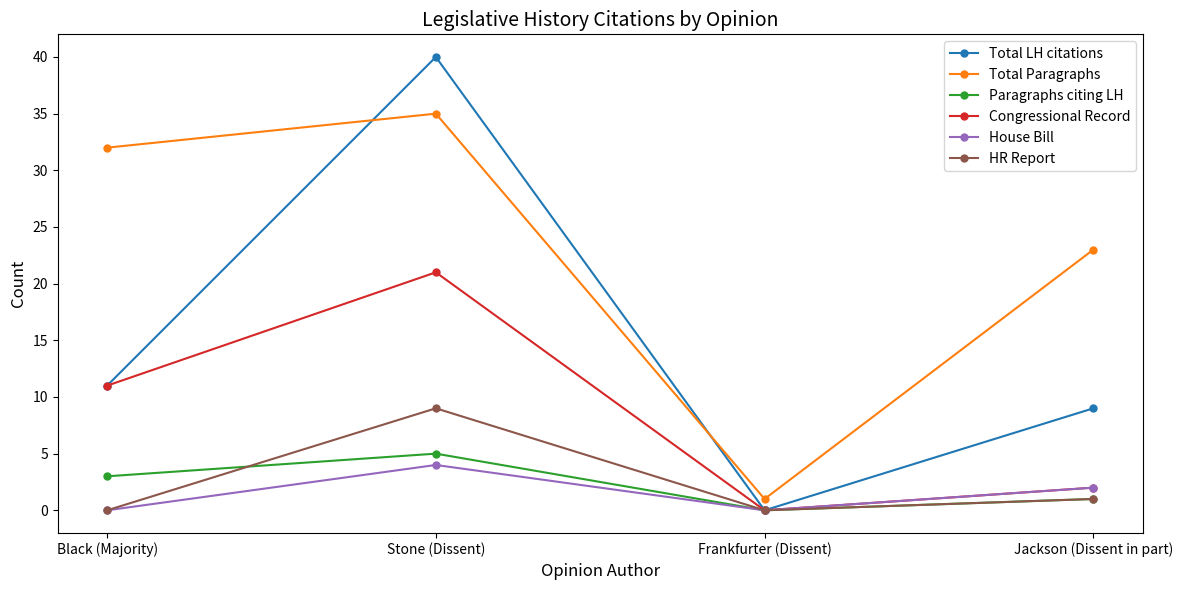

Which series changed the most between Black (Majority) and Frankfurter (Dissent)?

Total Paragraphs